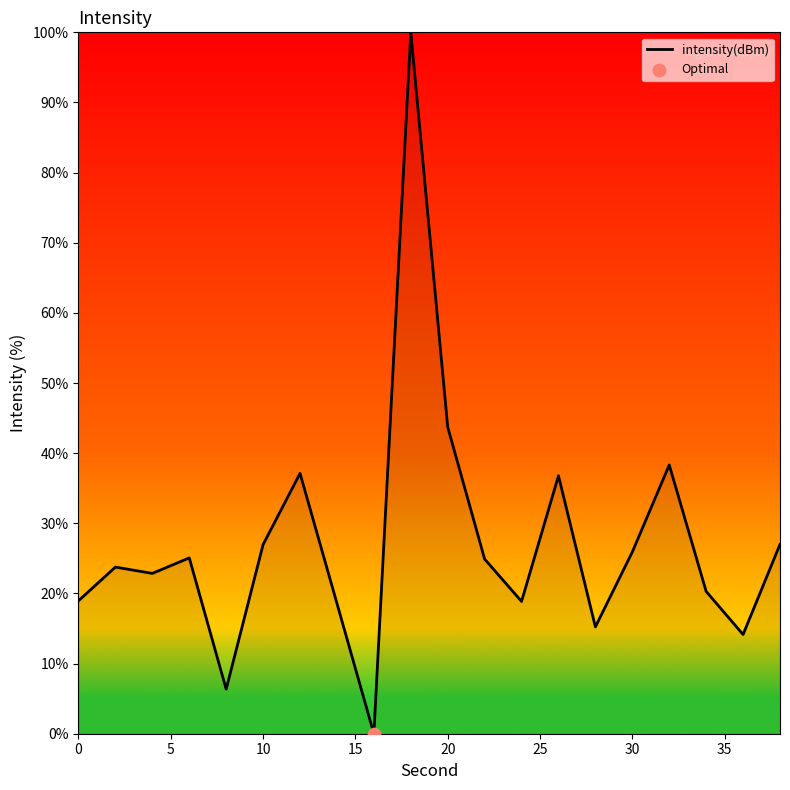

What is the difference between the maximum and minimum values?

100.0